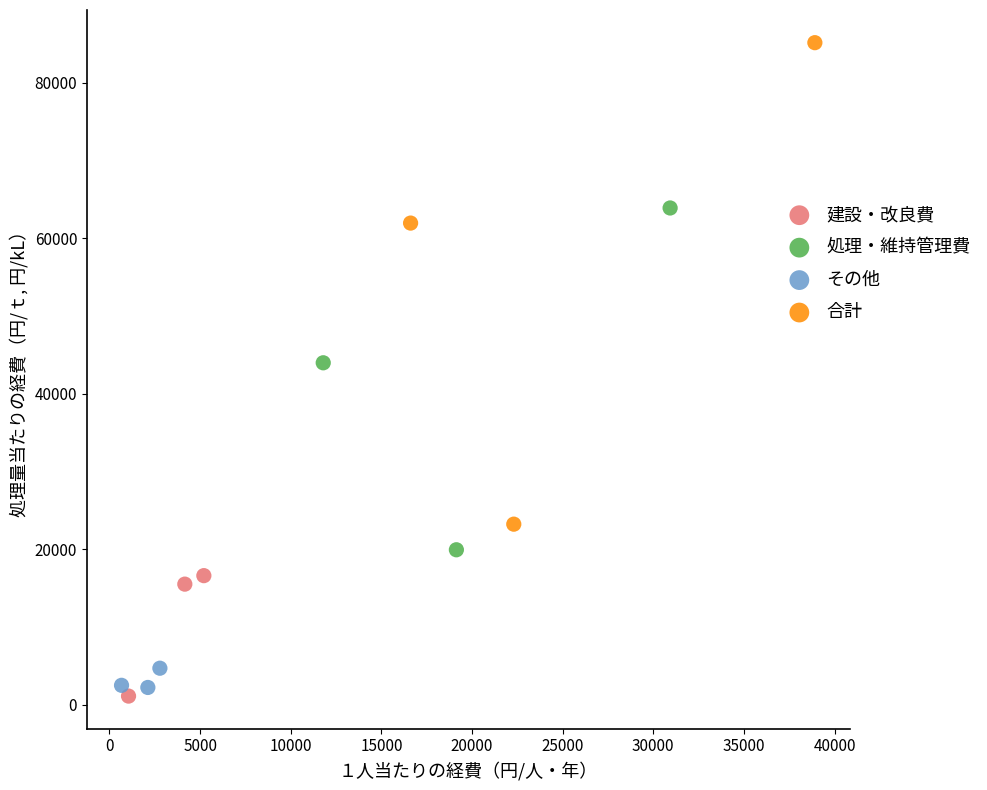

Which series contains the highest Y value?

合計